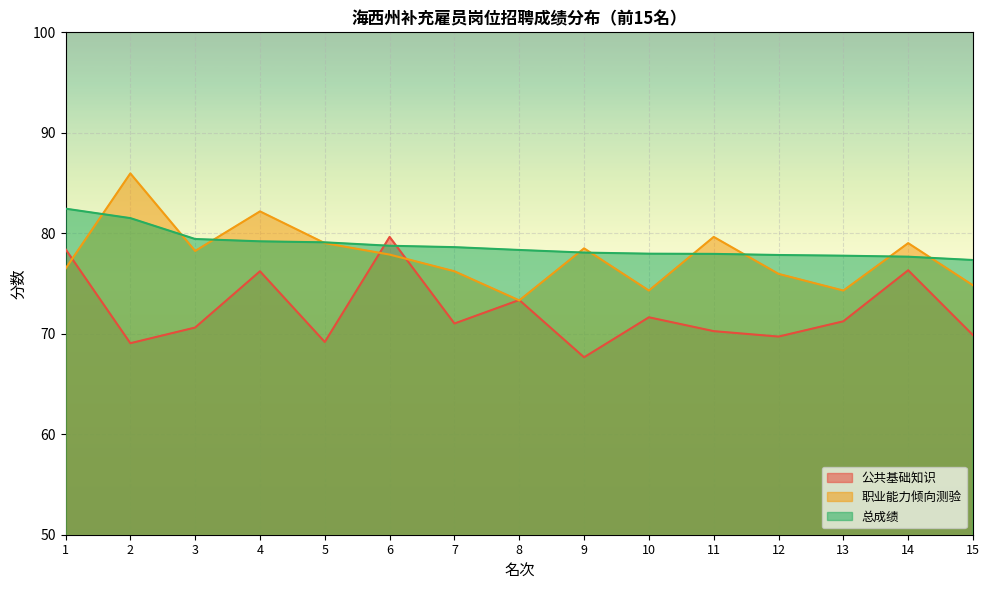

Is the value of 总成绩 at 9 greater than the value of 职业能力倾向测验 at 12?

Yes